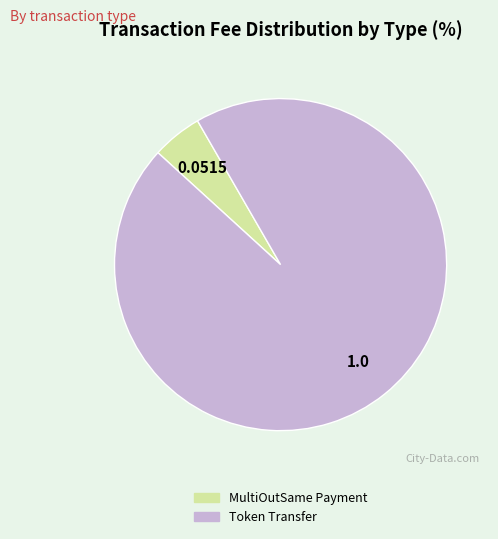

What is the largest slice in the pie chart?

Token Transfer